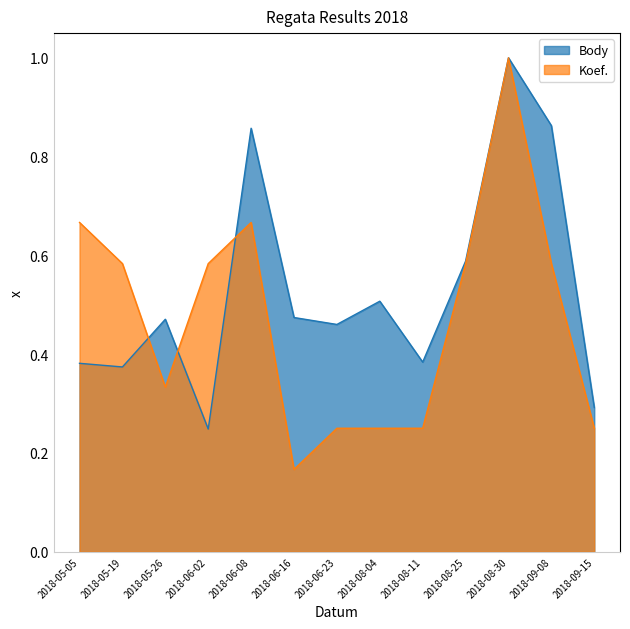

Rank the series by their average value, from lowest to highest.

Koef., Body